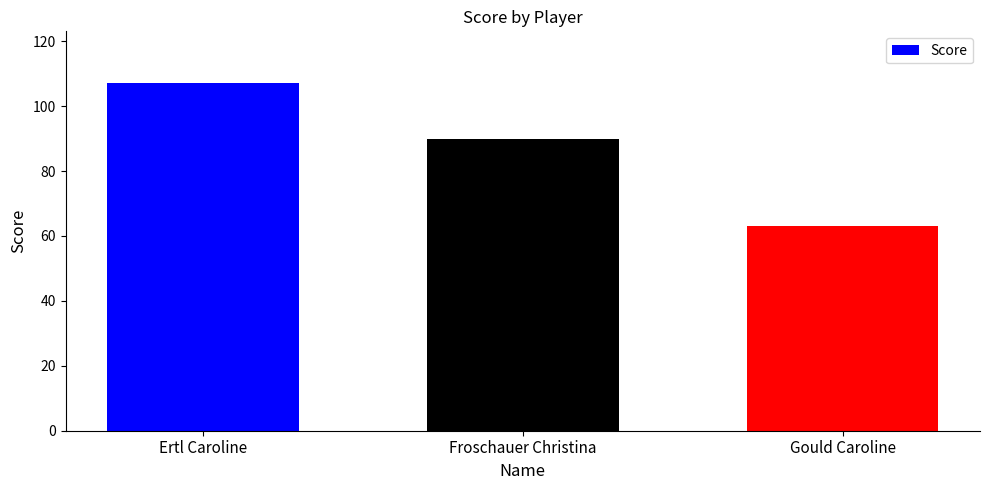

Which has a higher value, Gould Caroline or Ertl Caroline?

Ertl Caroline